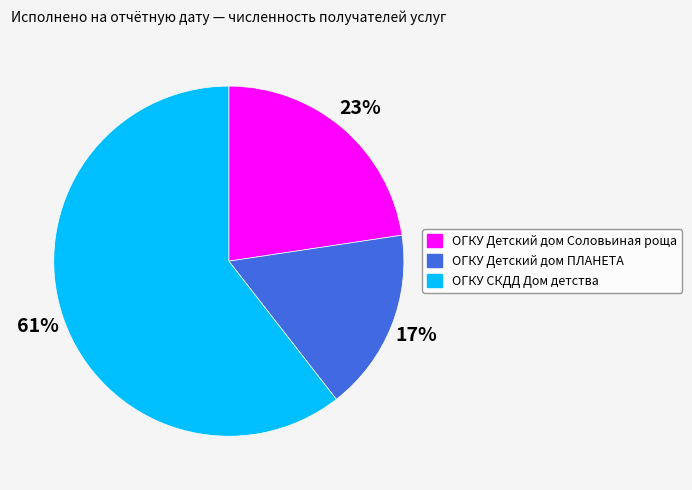

Which slice represents more than half of the pie?

ОГКУ СКДД Дом детства